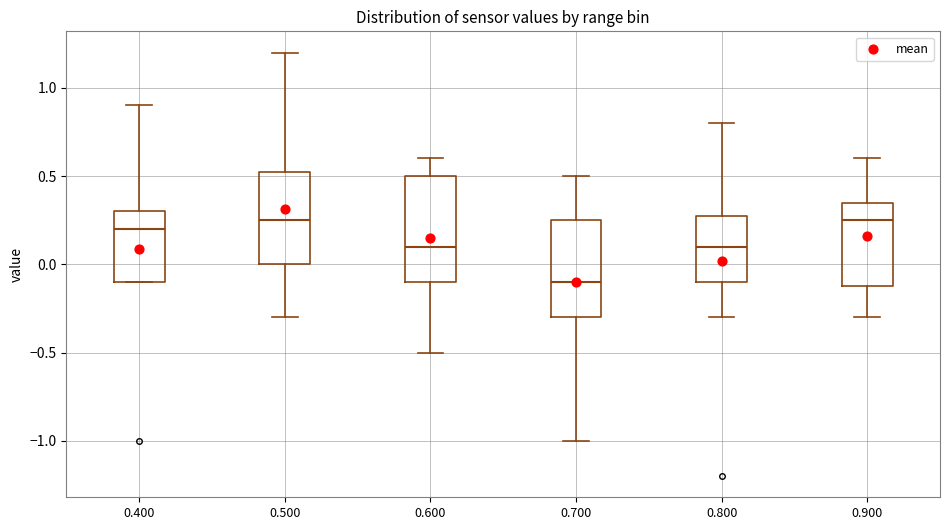

Reading left to right, transcribe this box plot: for each box, give where its median line is, the range the box spans, and where its two whiskers end, as read against the y-axis. The values are not printed on the chart, so give them approximately, as read against the axis.

0.400: median 0.20, box -0.10 to 0.30, whiskers -0.10 to 0.90
0.500: median 0.25, box 0.00 to 0.55, whiskers -0.30 to 1.20
0.600: median 0.10, box -0.10 to 0.50, whiskers -0.50 to 0.60
0.700: median -0.10, box -0.30 to 0.25, whiskers -1.00 to 0.50
0.800: median 0.10, box -0.10 to 0.30, whiskers -0.30 to 0.80
0.900: median 0.25, box -0.10 to 0.35, whiskers -0.30 to 0.60